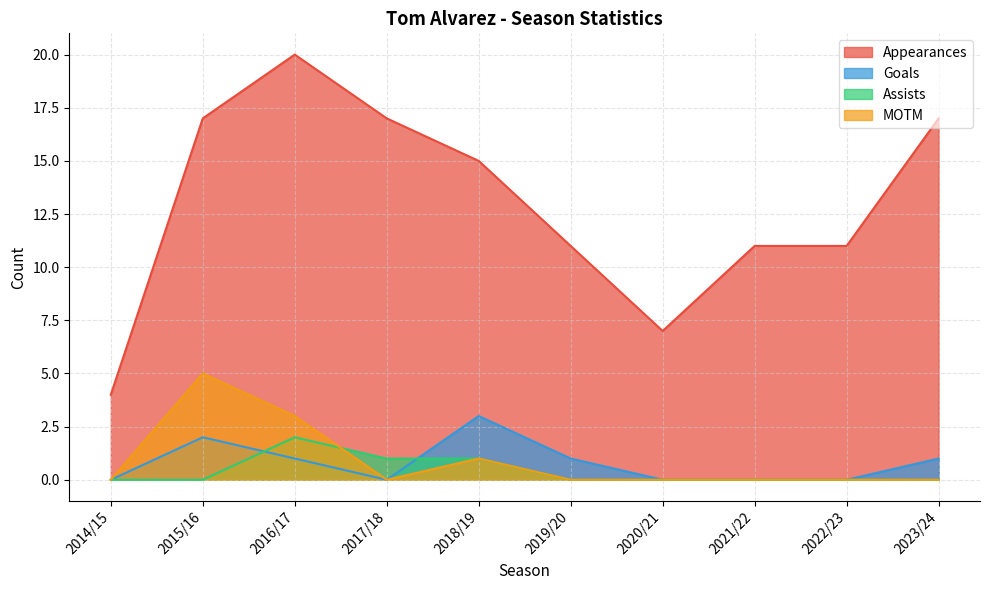

Where is the first local maximum for Goals?

2015/16